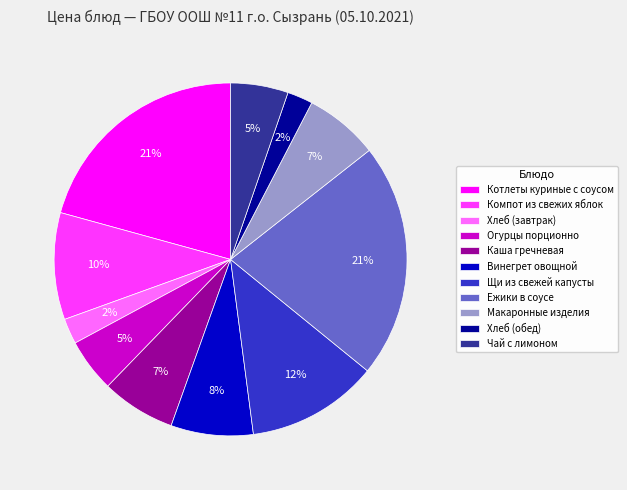

Do Каша гречневая and Компот из свежих яблок together represent more than half of the pie?

No